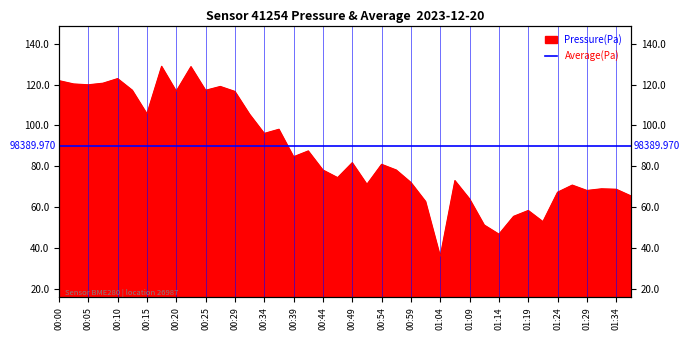

Is it true that the value at 00:27 is 98419.0?

True